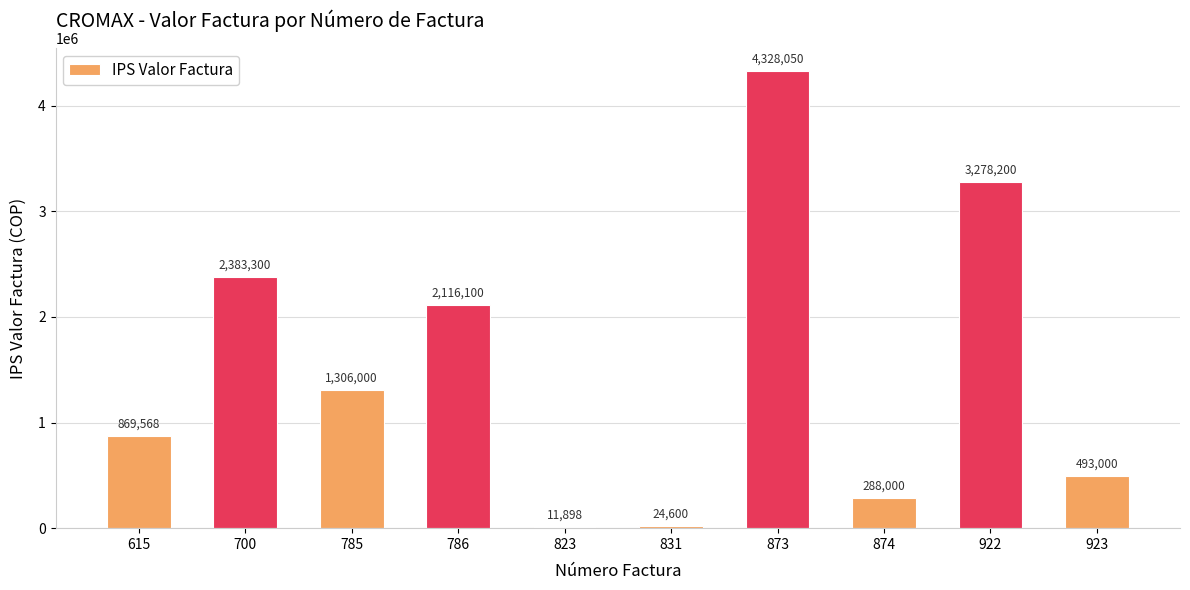

What is the maximum value shown in the chart?

4328050